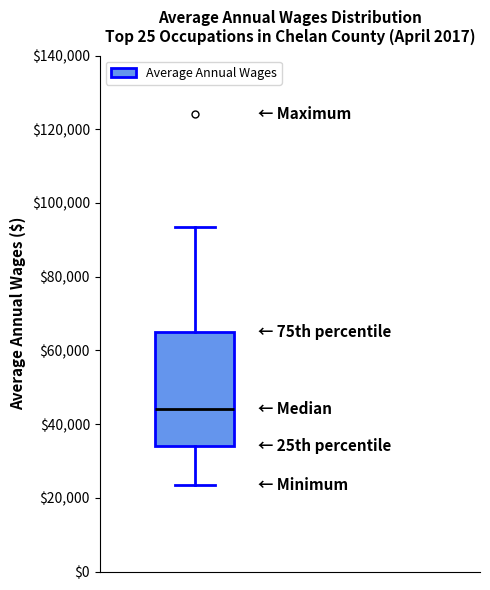

Transcribe this box plot: give where the median line is, the range the box spans, and where the two whiskers end, as read against the y-axis. The values are not printed on the chart, so give them approximately, as read against the axis.

median 44000, box 34000 to 64000, whiskers 24000 to 94000